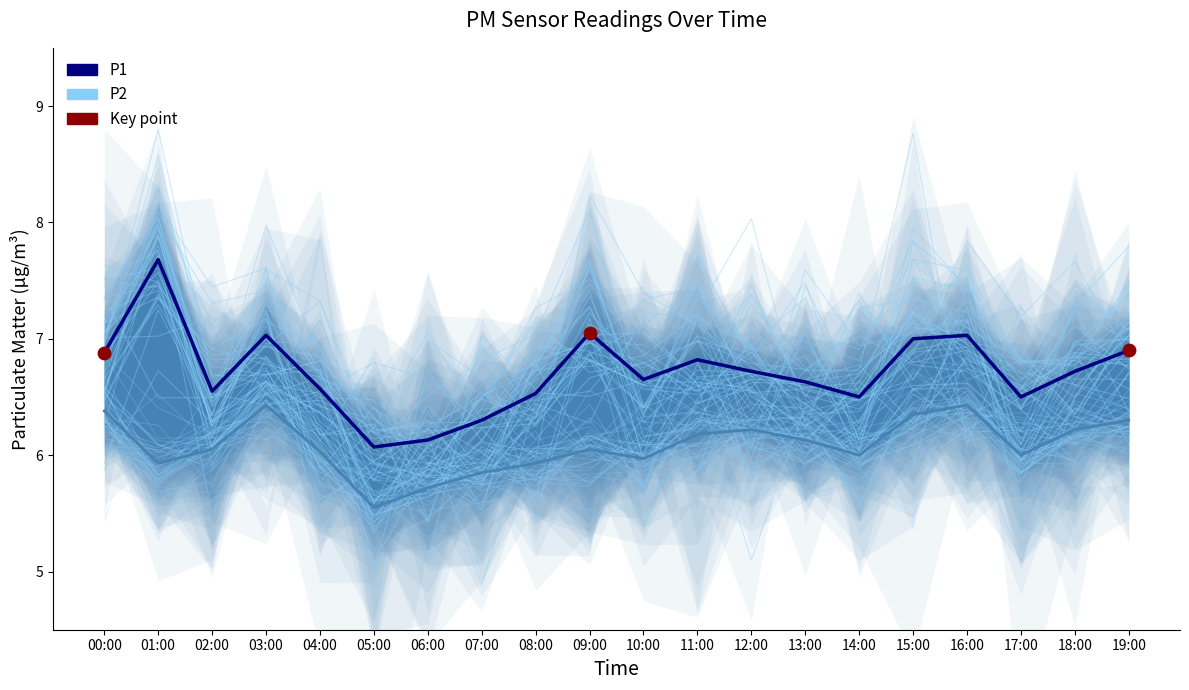

Which series has the widest spread of Y values?

P1